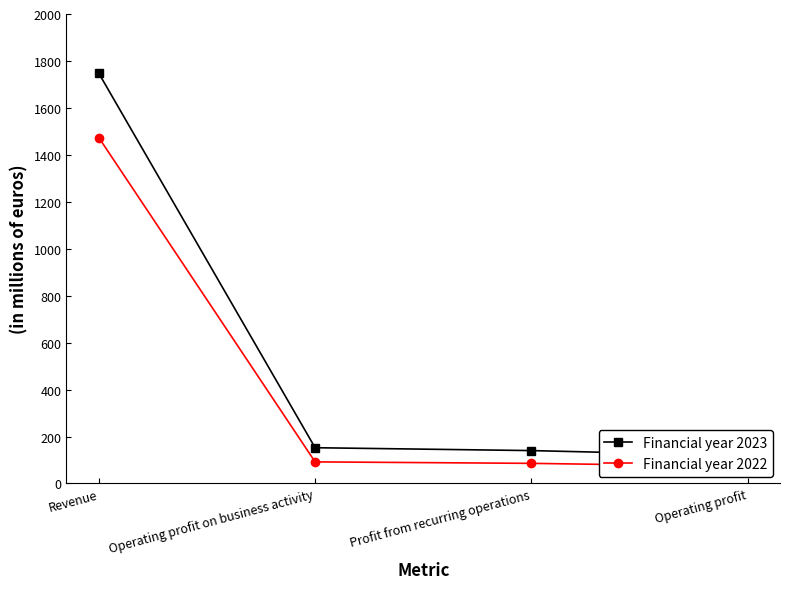

True or false: Financial year 2022 and Financial year 2023 intersect in this chart.

False